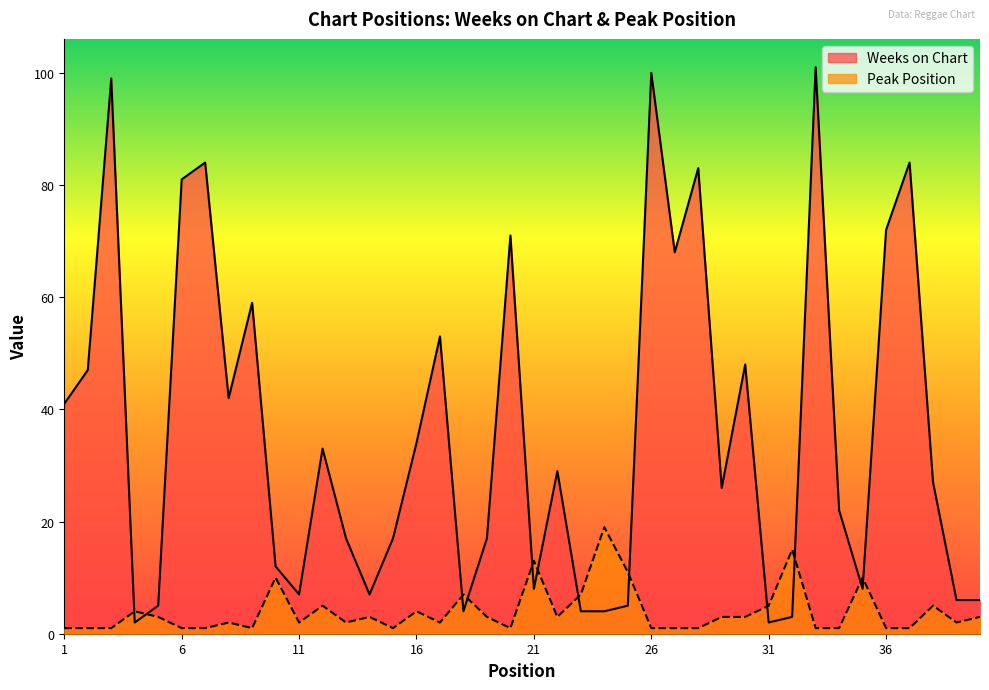

Where is Weeks on Chart nearest to the value 51?

17